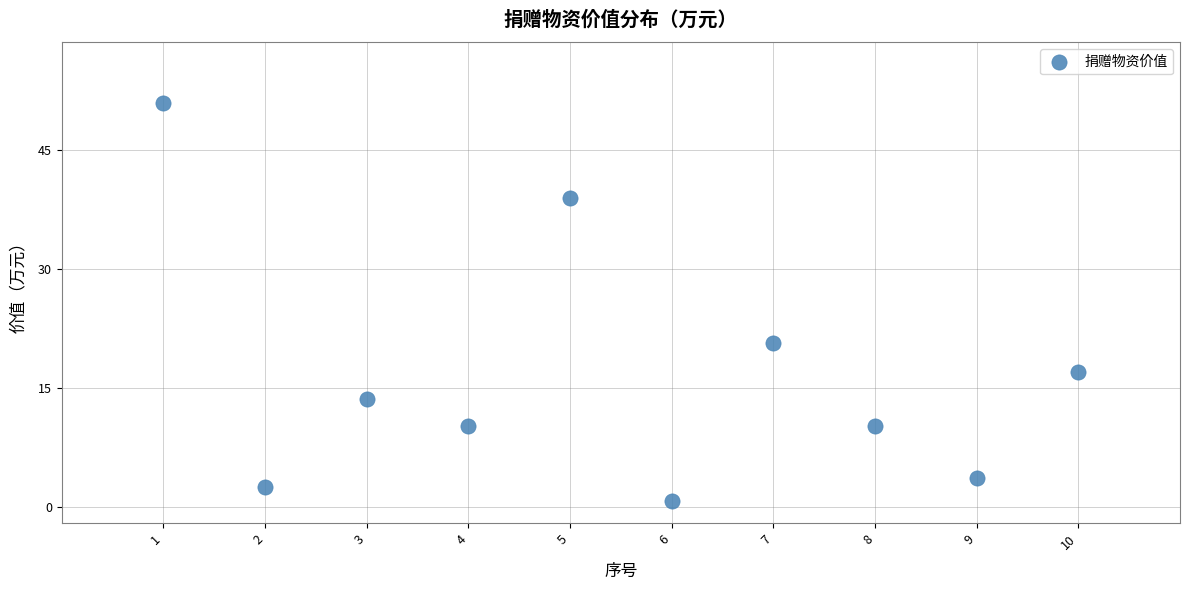

What Y value in the scatter plot is closest to 25?

20.8